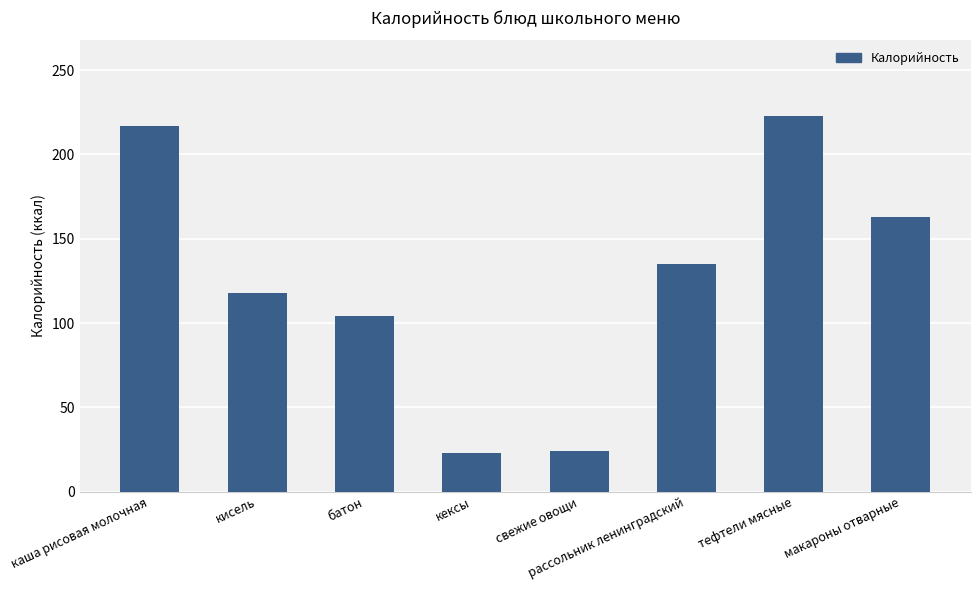

Which label corresponds to the largest value in the chart?

тефтели мясные